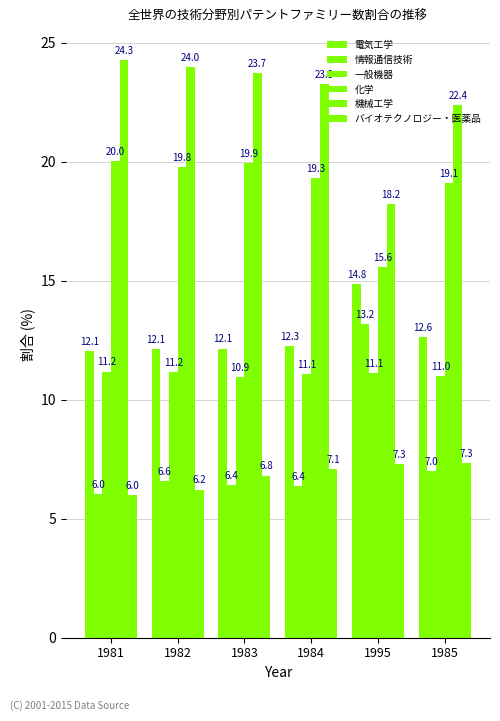

Reading left to right, list all the values displayed in this chart.

電気工学: 12.1	12.1	12.1	12.3	14.8	12.6
情報通信技術: 6.0	6.6	6.4	6.4	13.2	7.0
一般機器: 11.2	11.2	10.9	11.1	11.1	11.0
化学: 20.0	19.8	19.9	19.3	15.6	19.1
機械工学: 24.3	24.0	23.7	23.3	18.2	22.4
バイオテクノロジー・医薬品: 6.0	6.2	6.8	7.1	7.3	7.3